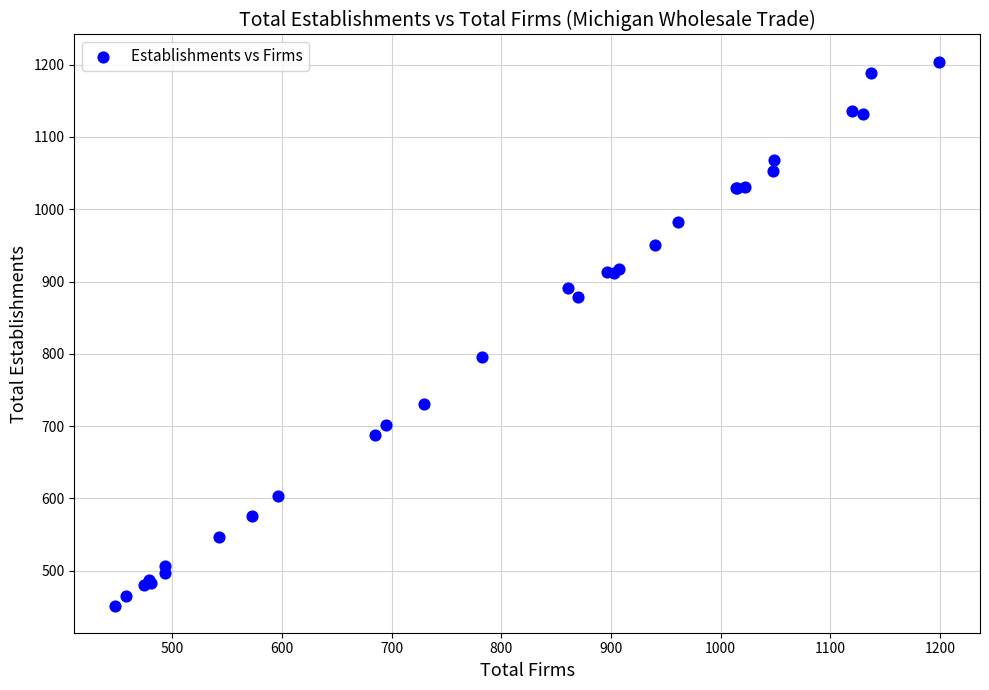

What Y value in the scatter plot is closest to 828?

796